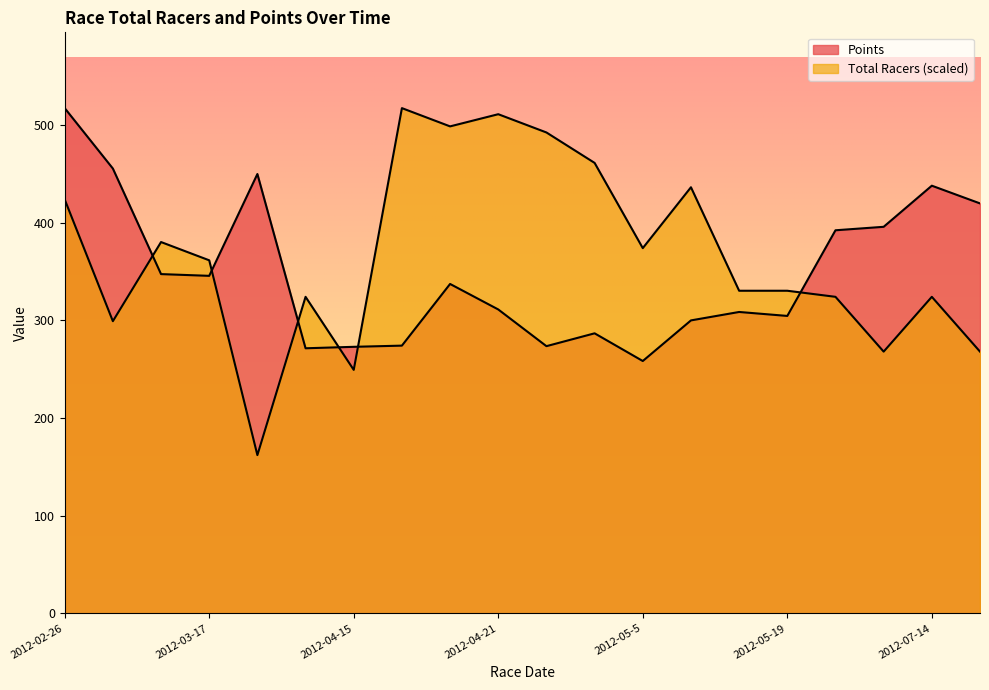

True or false: Total Racers and Points intersect in this chart.

True